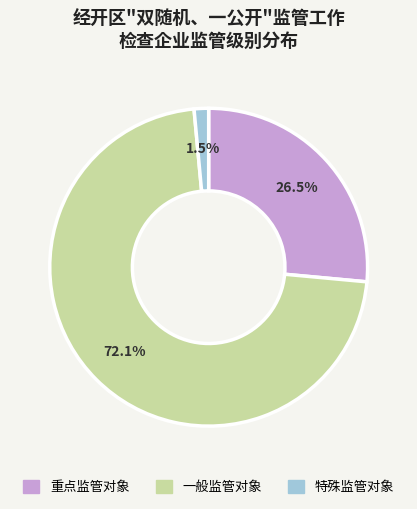

Is it true that 重点监管对象 is 39% of the pie?

False